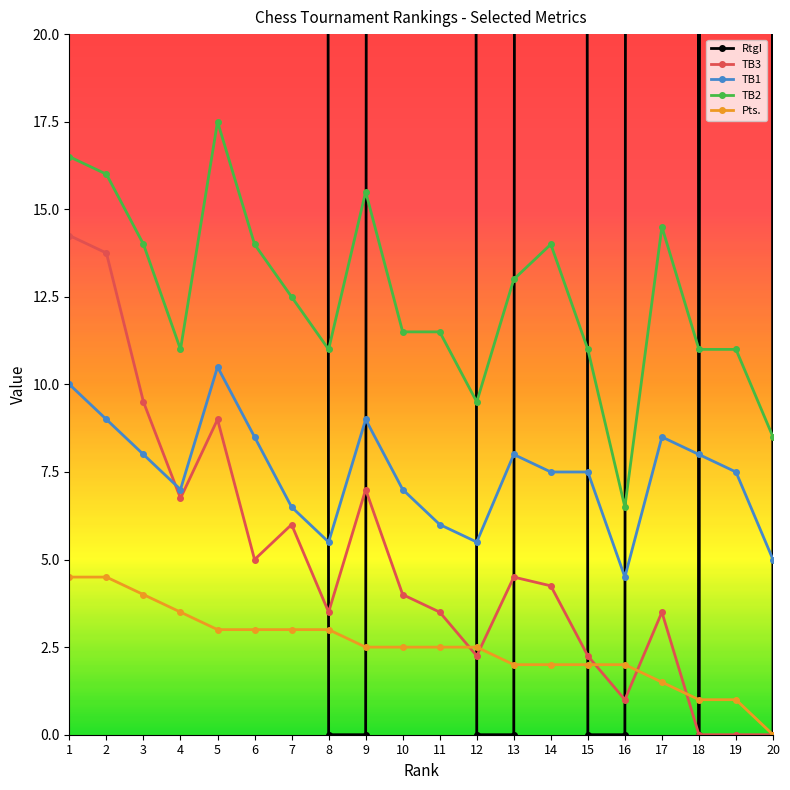

True or false: TB1 has more than 2 points higher than both neighbors.

True